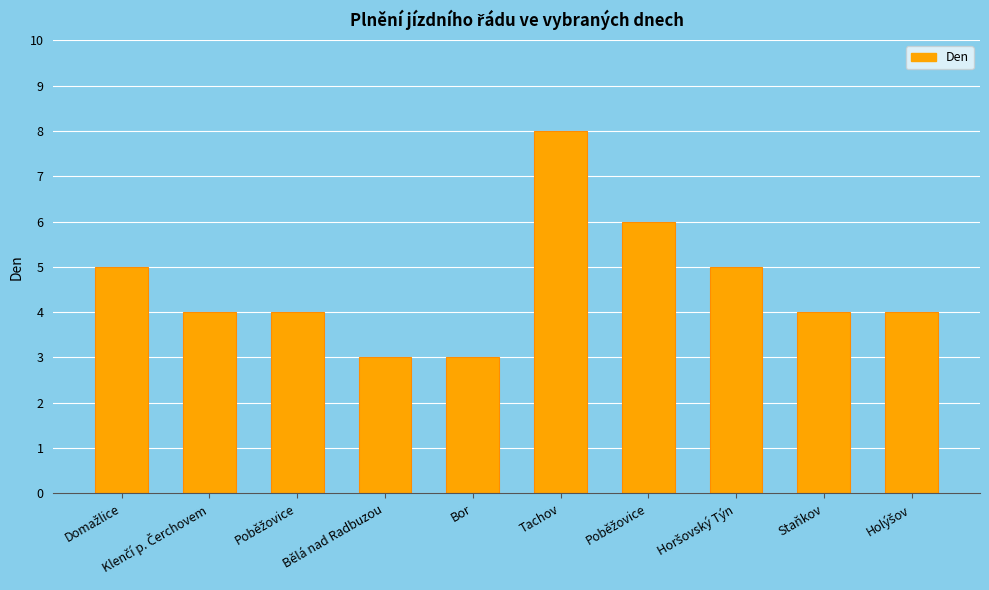

What is the sum of the values at Poběžovice and Domažlice?

9